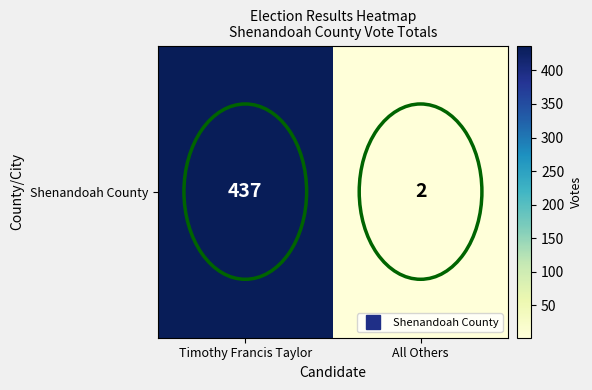

What is the sum of all values?

439